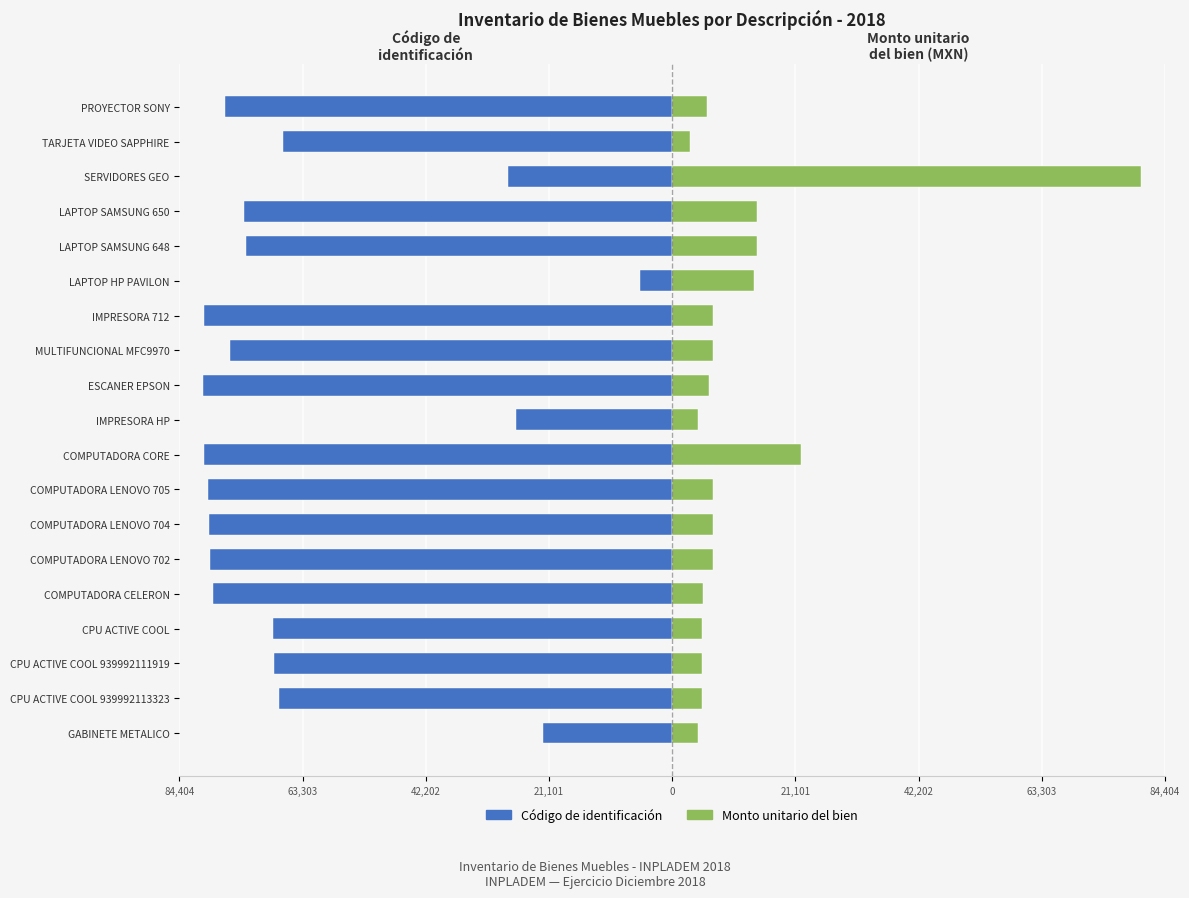

What are all the series names shown in the legend?

Código de identificación, Monto unitario del bien